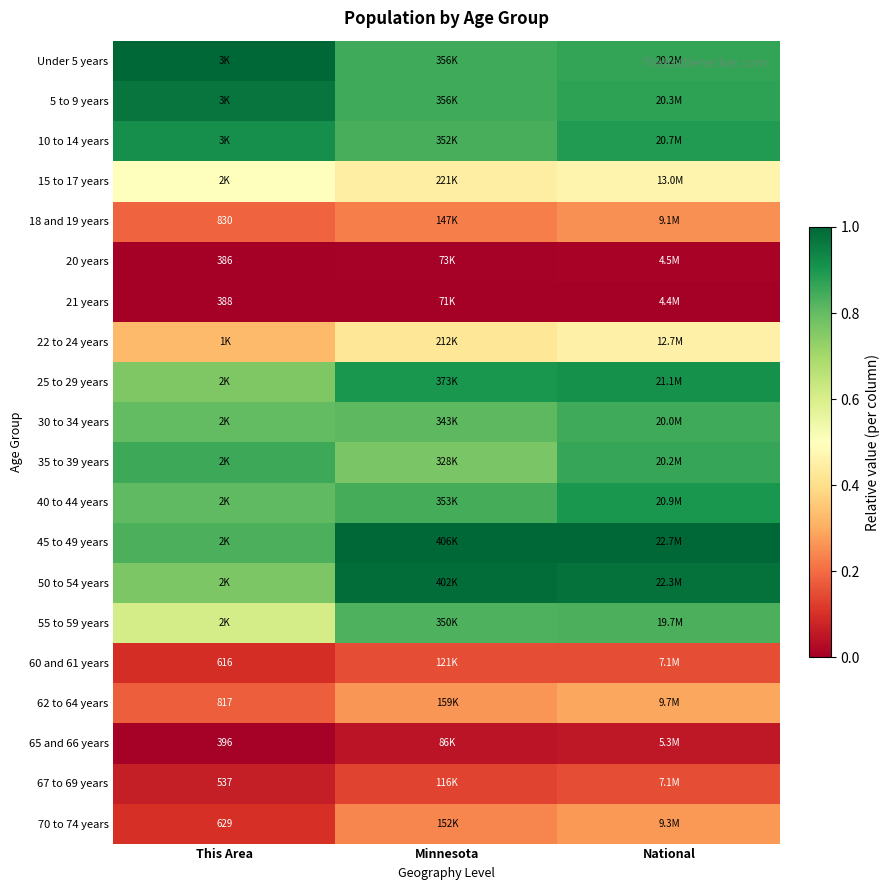

Which series has the largest total across all categories?

45 to 49 years